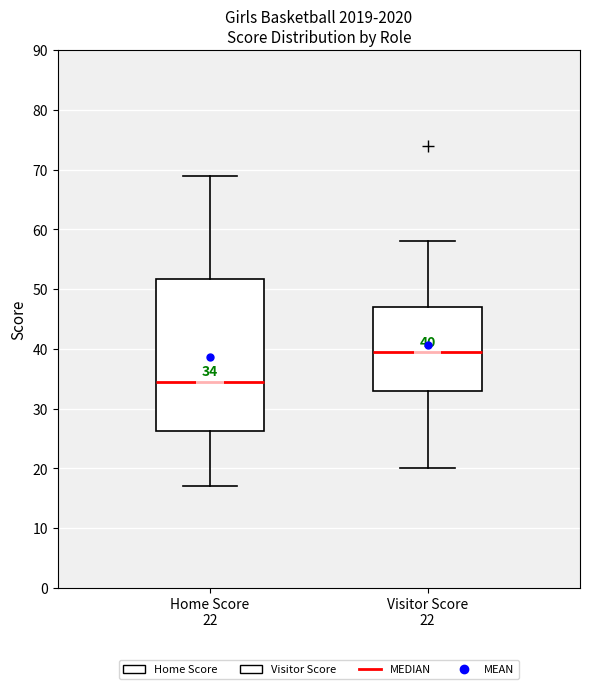

Which box has the lowest median line?

Home Score 22